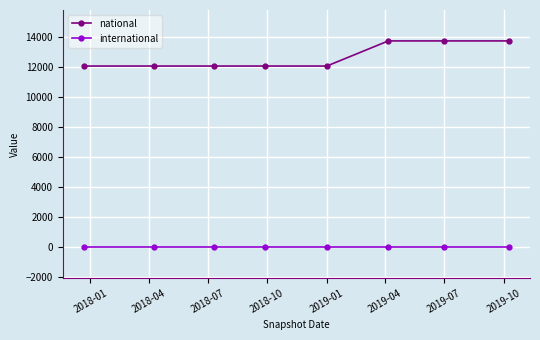

True or false: international and national cross at least once.

False